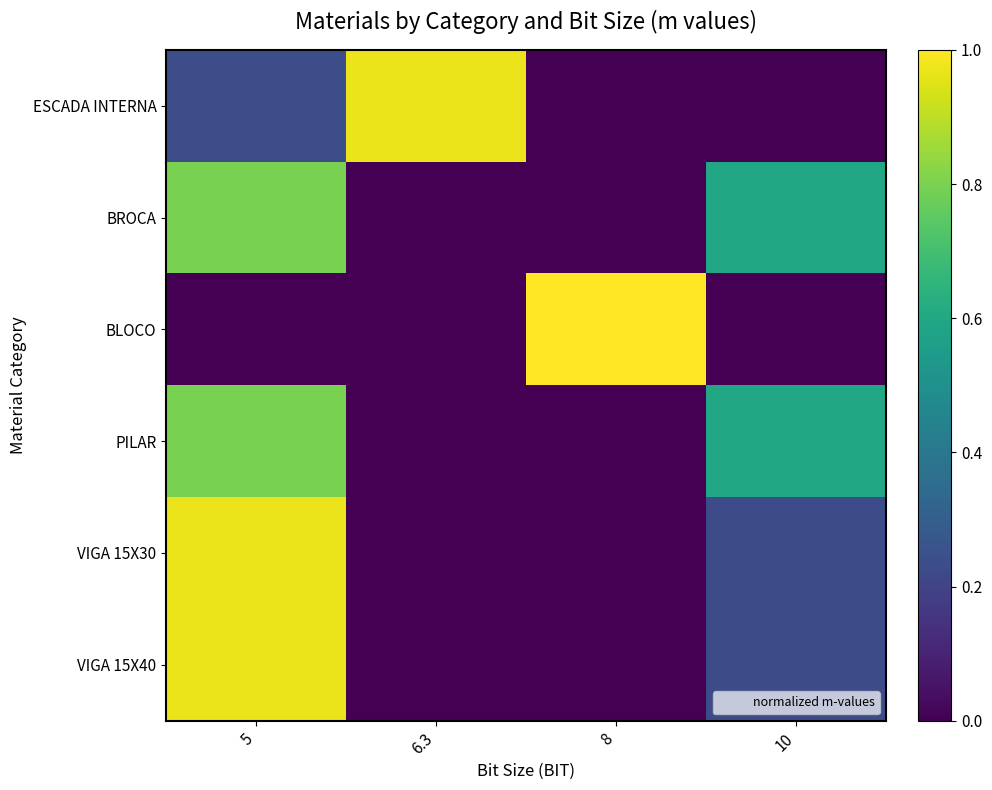

At which category is the sum across all series the highest?

5